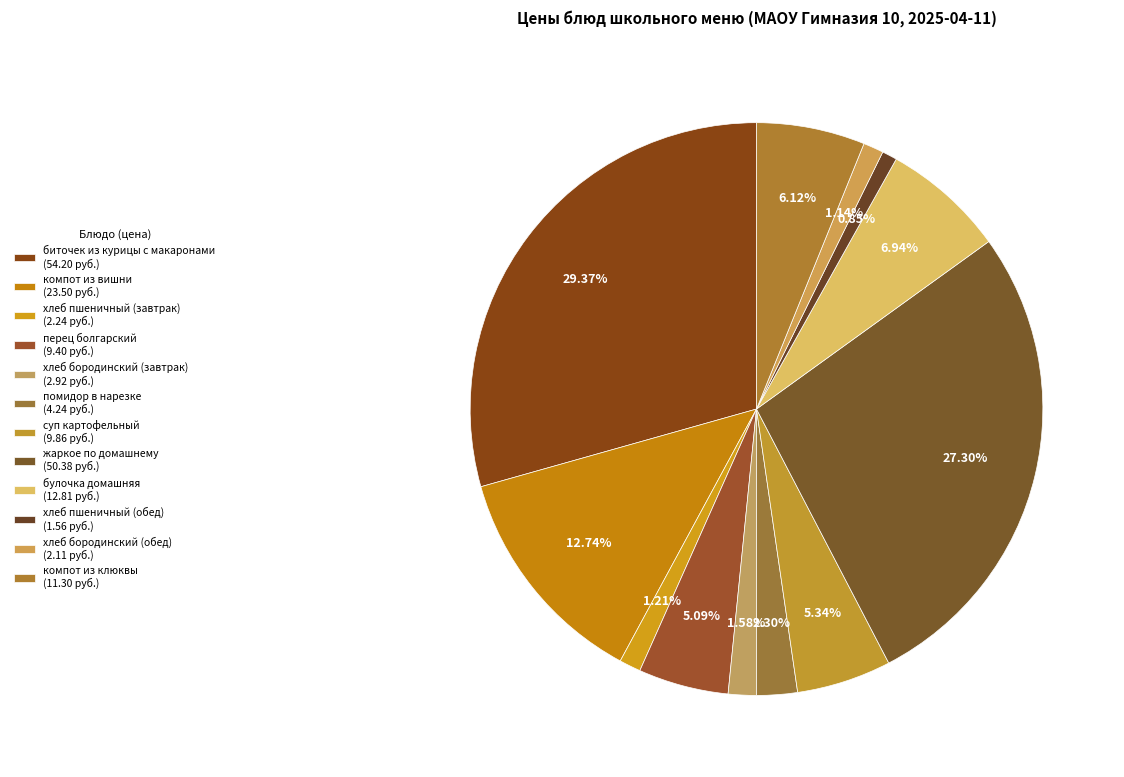

To the nearest percent, what is the difference between the largest and smallest slice percentages?

29%